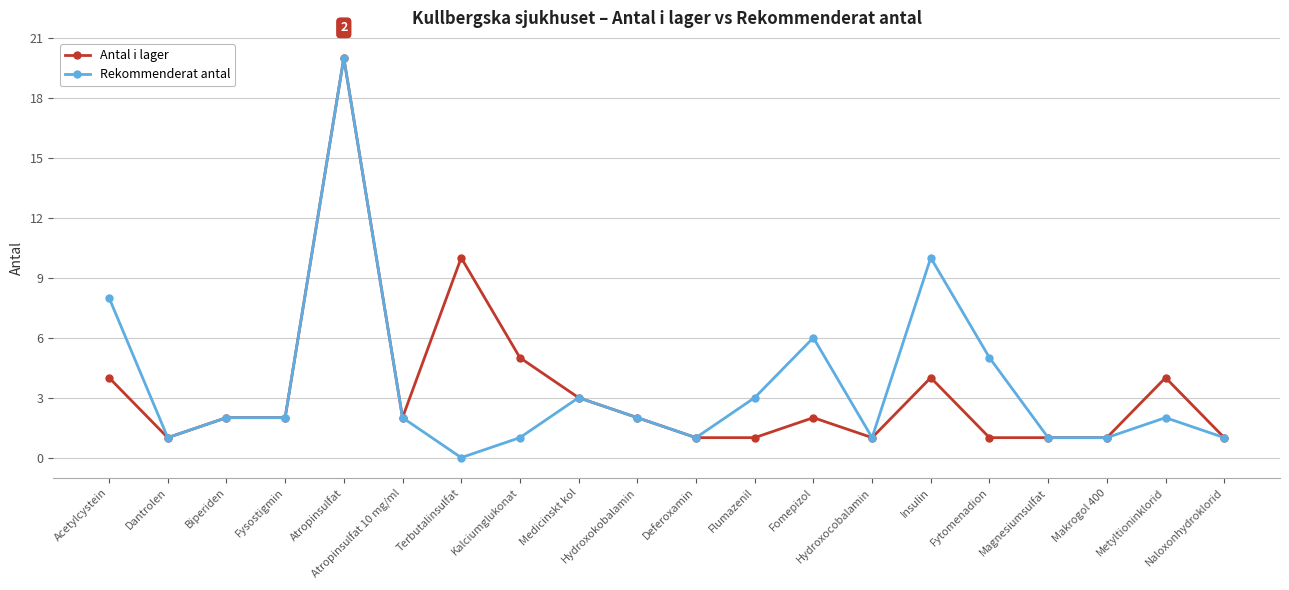

Which series has the widest spread of values?

Rekommenderat antal